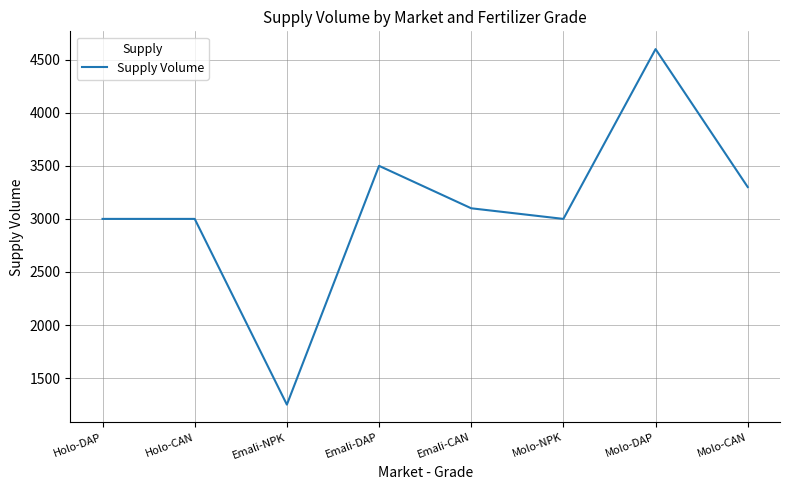

The value at Molo-CAN is 3300. True or false?

True